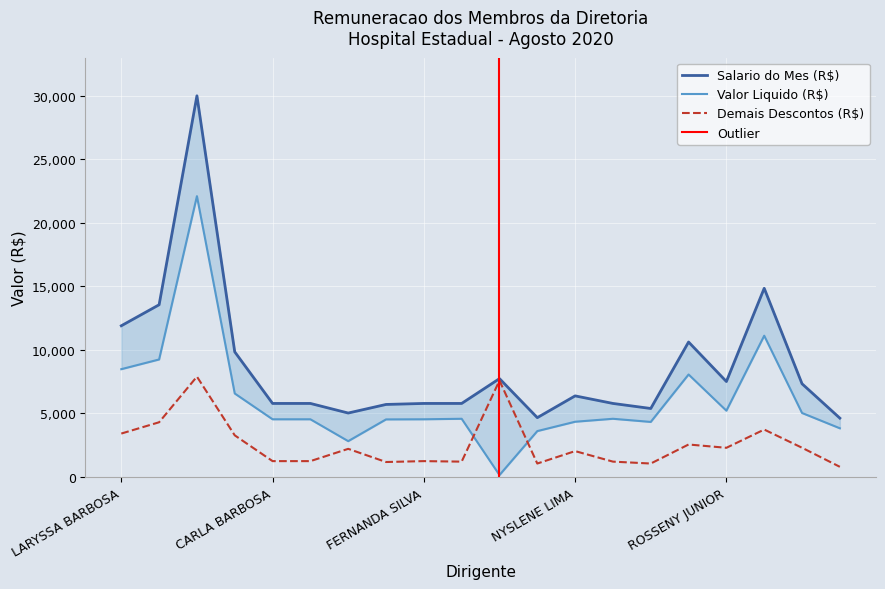

What is the sum of all Demais Descontos (R$) values?

51861.6